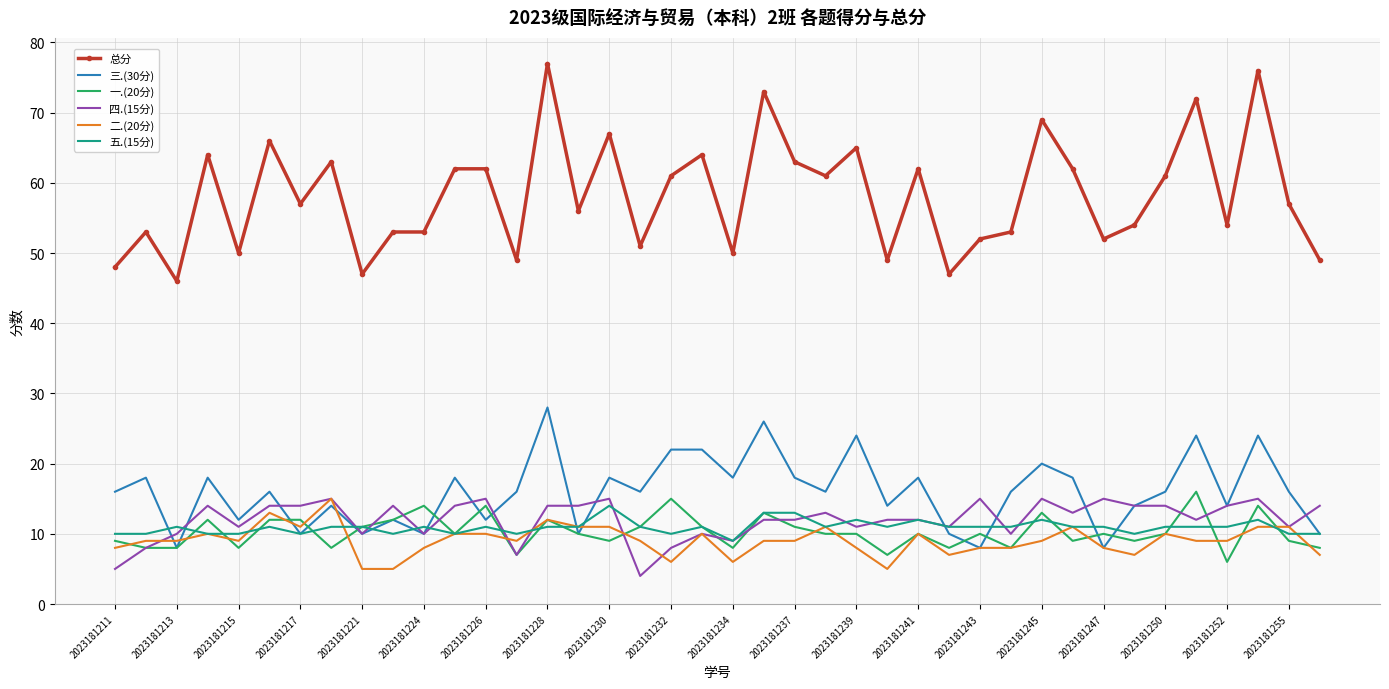

Which series has the largest total across all categories?

总分